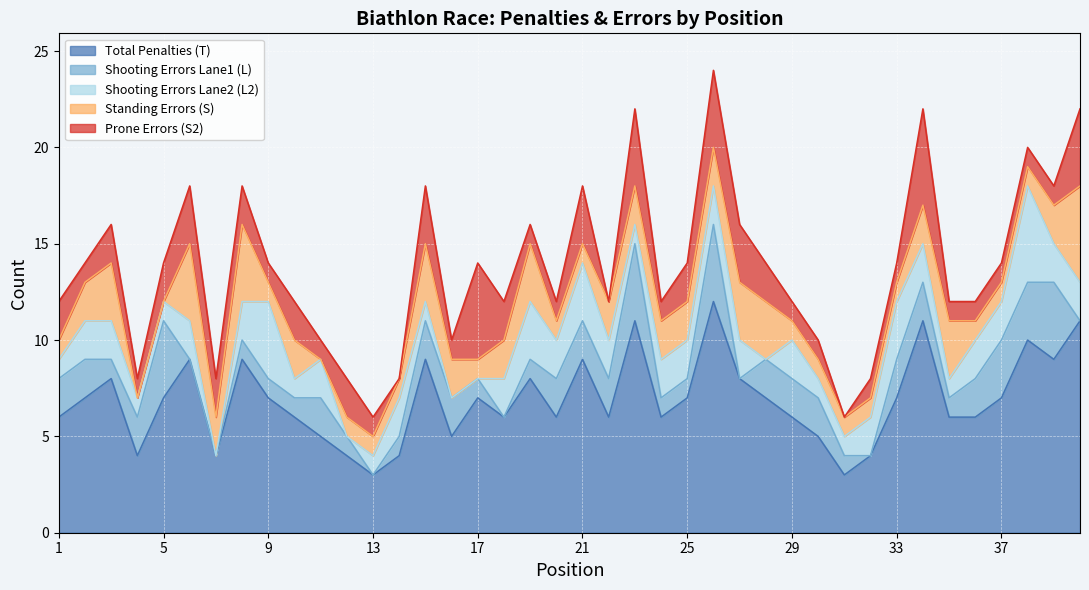

The Shooting Errors Lane2 (L2) series shows 1 at 15. True or false?

False